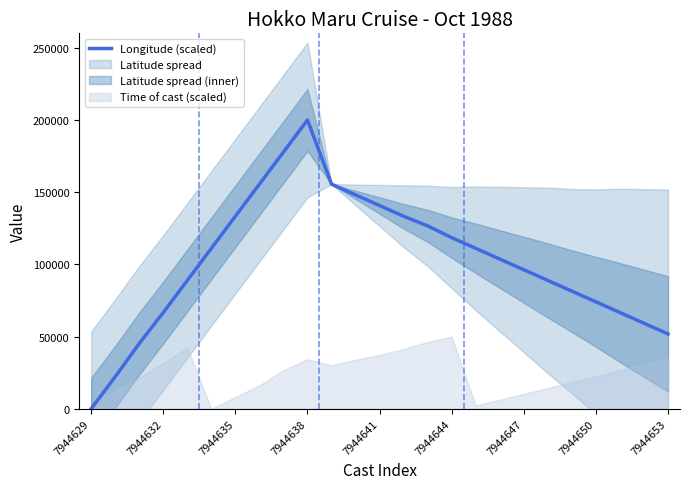

Which category has the highest value in the Longitude (scaled) series?

7944638